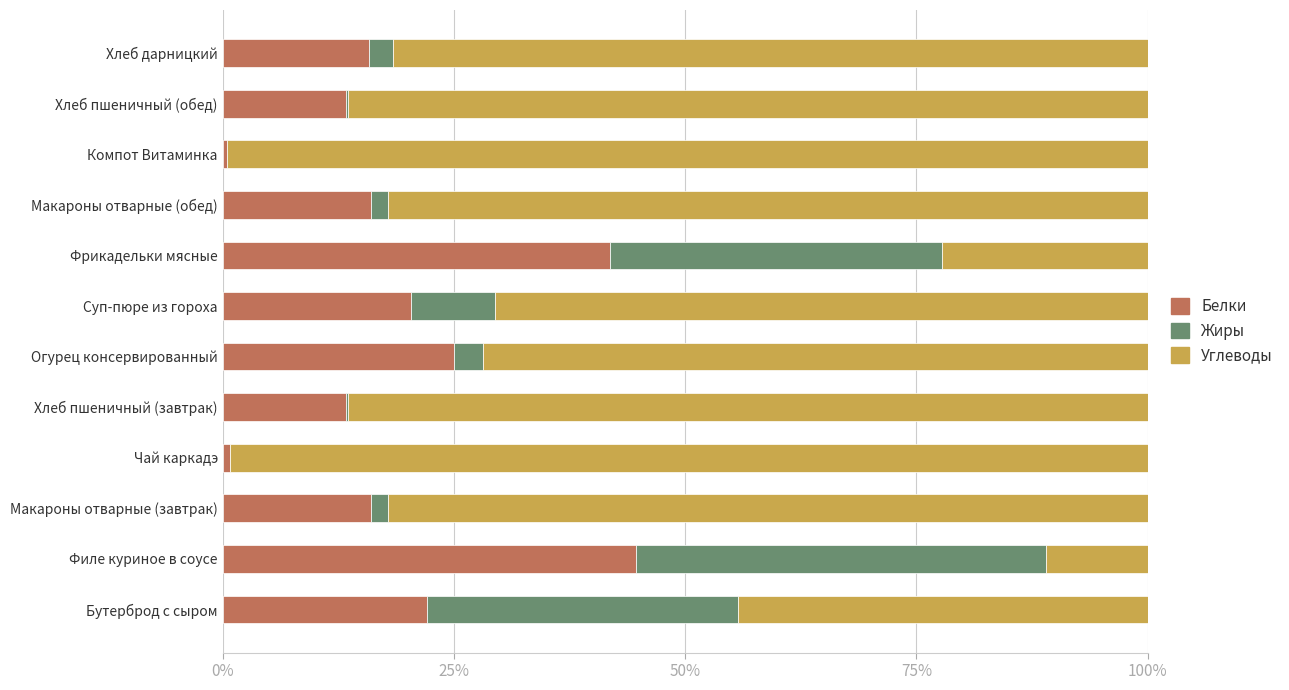

What is the sum of all Белки values?

229.8